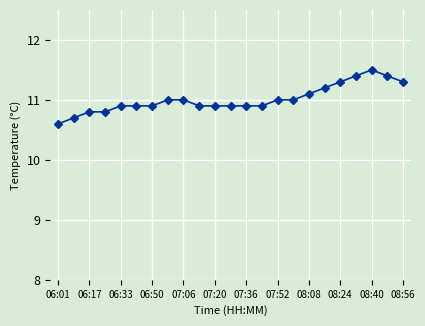

Reading left to right, extract all data points from this chart.

10.6	10.7	10.8	10.8	10.9	10.9	10.9	11.0	11.0	10.9	10.9	10.9	10.9	10.9	11.0	11.0	11.1	11.2	11.3	11.4	11.5	11.4	11.3